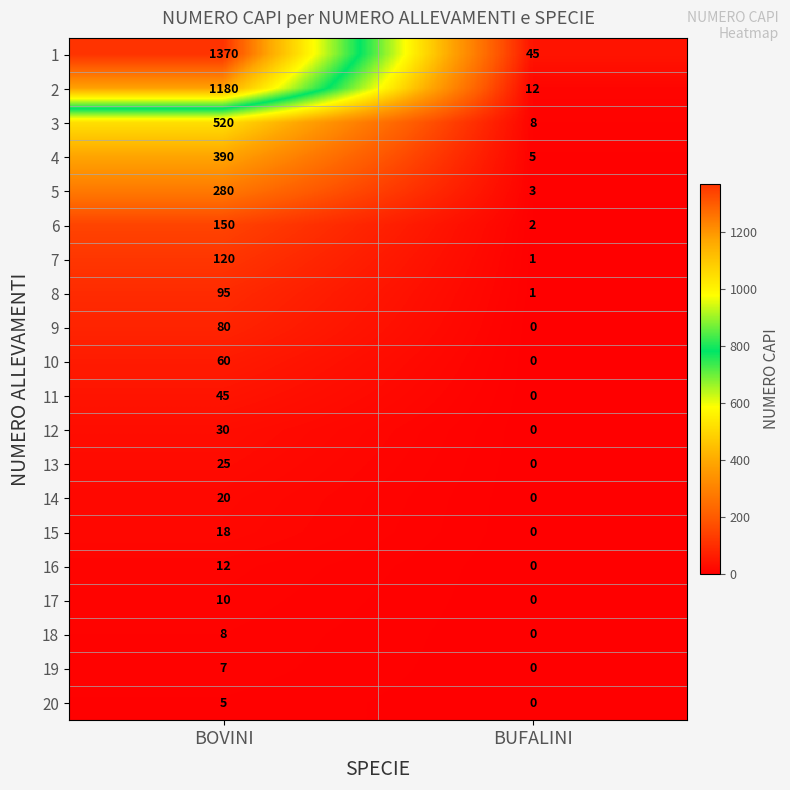

The value of 4 at BUFALINI is 5. True or false?

True